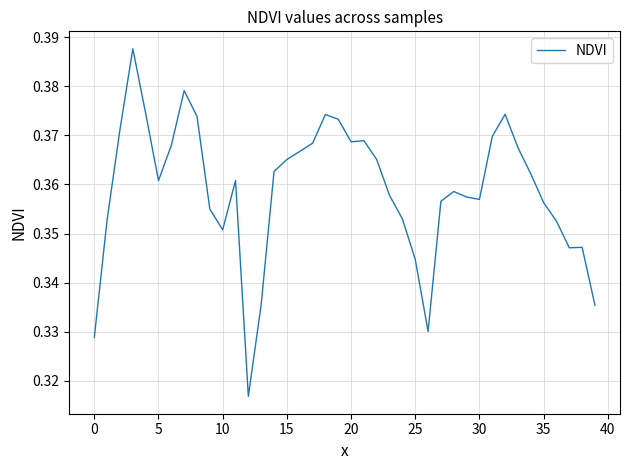

How many lines are shown in the chart?

1